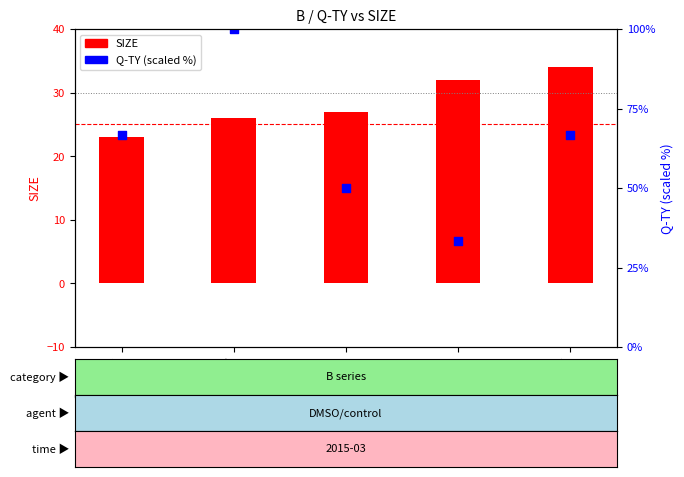

At how many categories does at least one series exceed 47?

4